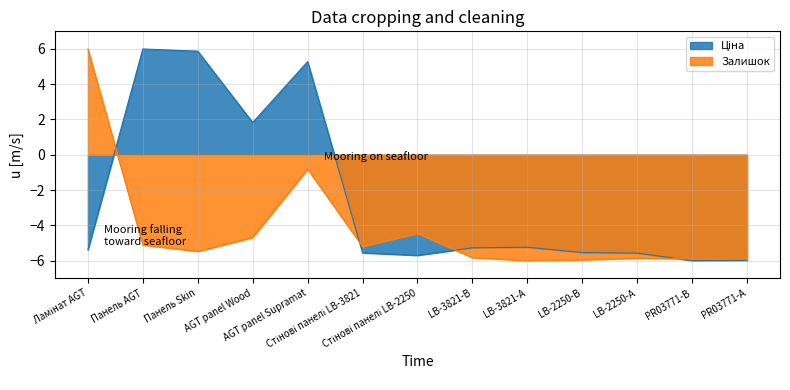

Reading left to right, transcribe all the data shown in this chart.

Ціна: -5.4	6.0	5.9	1.8	5.3	-5.6	-5.7	-5.3	-5.2	-5.5	-5.6	-6.0	-6.0
Залишок: 6.0	-5.1	-5.5	-4.7	-0.8	-5.2	-4.5	-5.8	-6.0	-6.0	-5.9	-5.9	-5.9